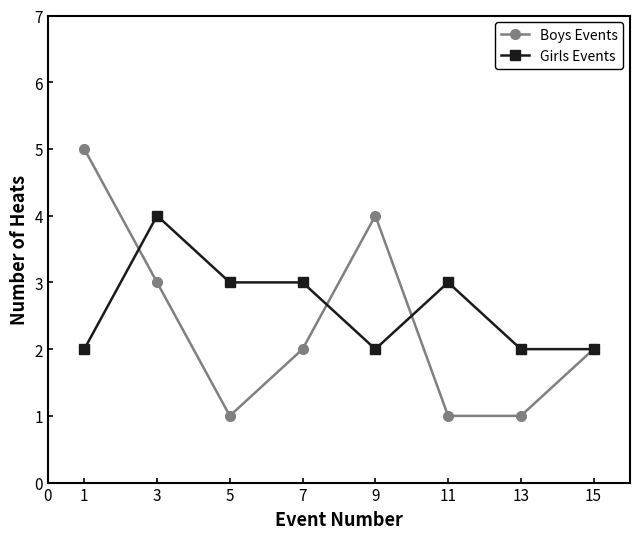

What is the sum of all Boys Events values?

19